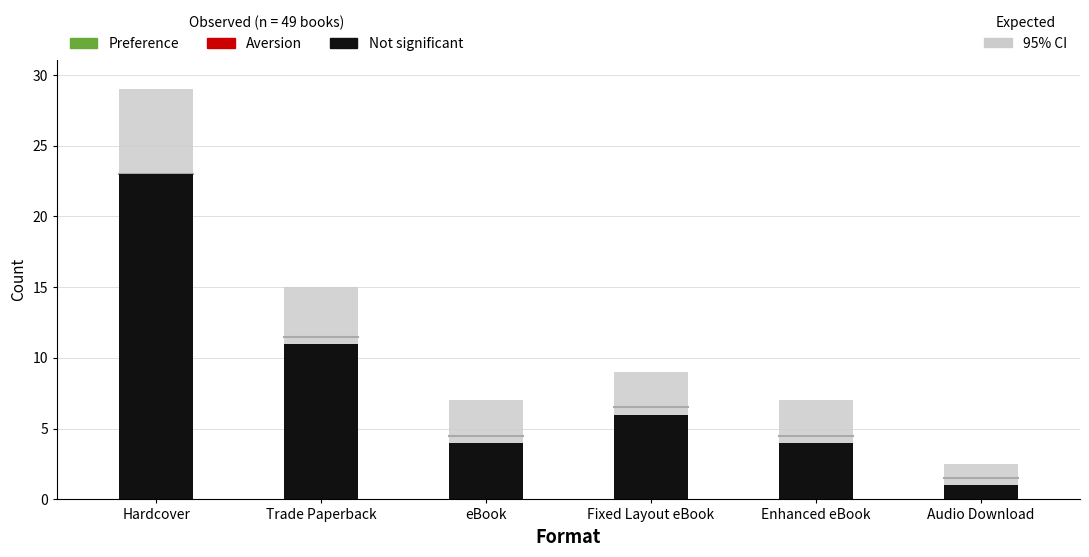

What is the label of the 5th point from the left?

Enhanced eBook